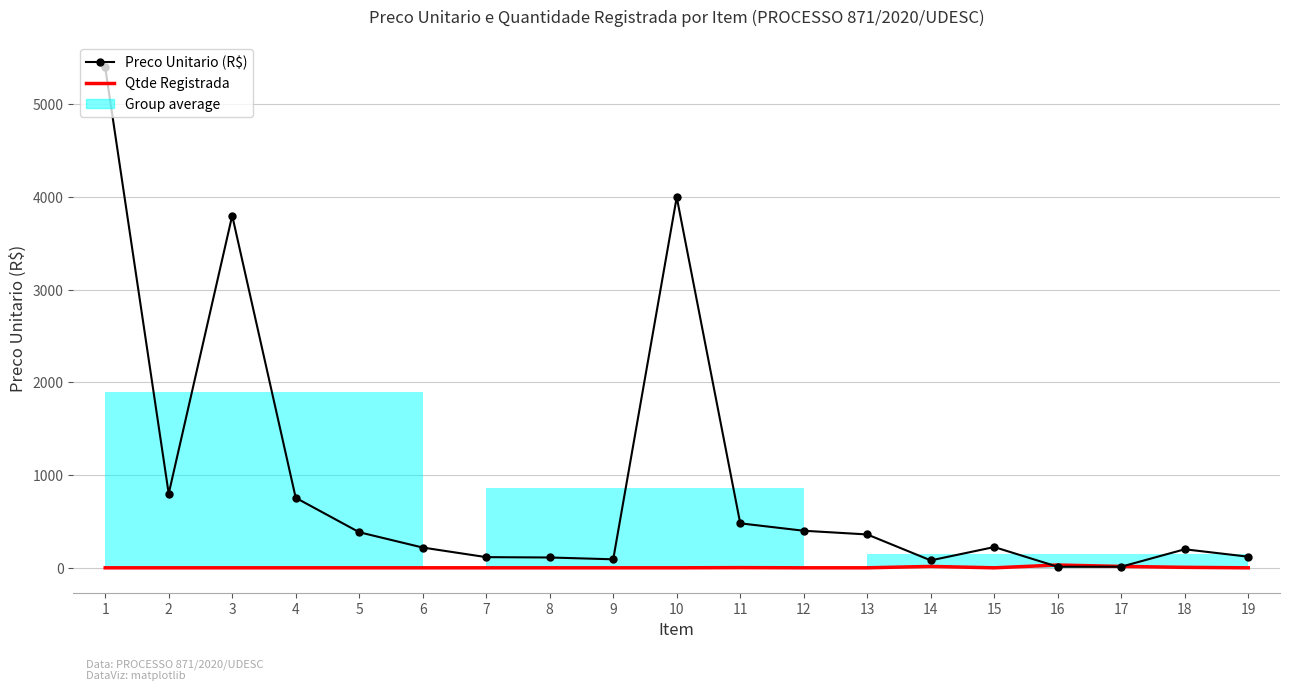

What is the average value of the Qtde Registrada series?

3.5